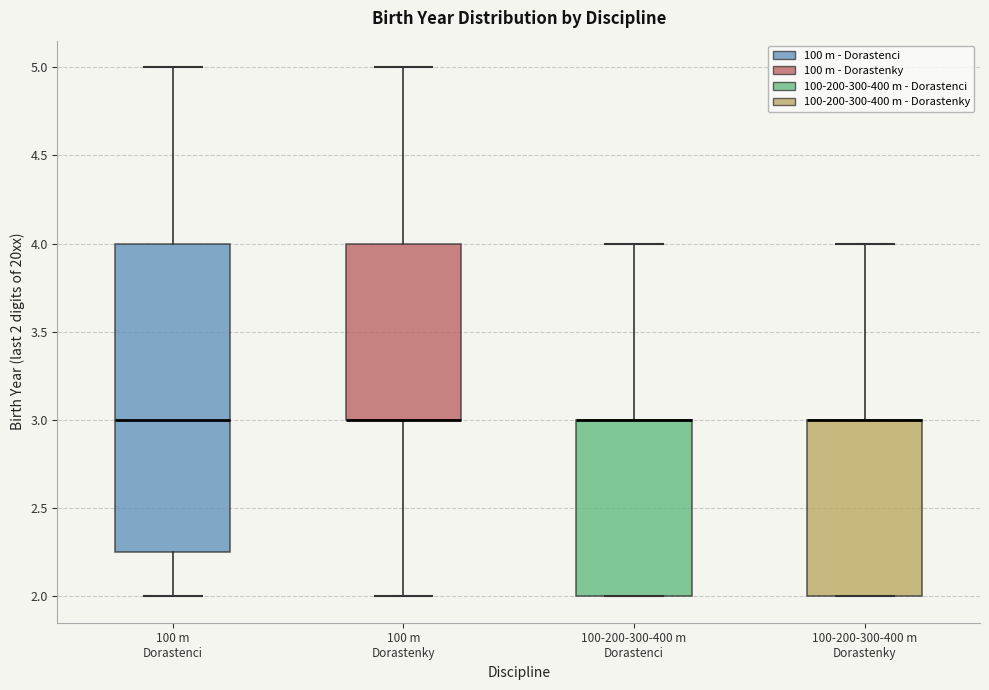

Comparing the boxes themselves (not the whiskers), which one is the tallest?

100 m Dorastenci